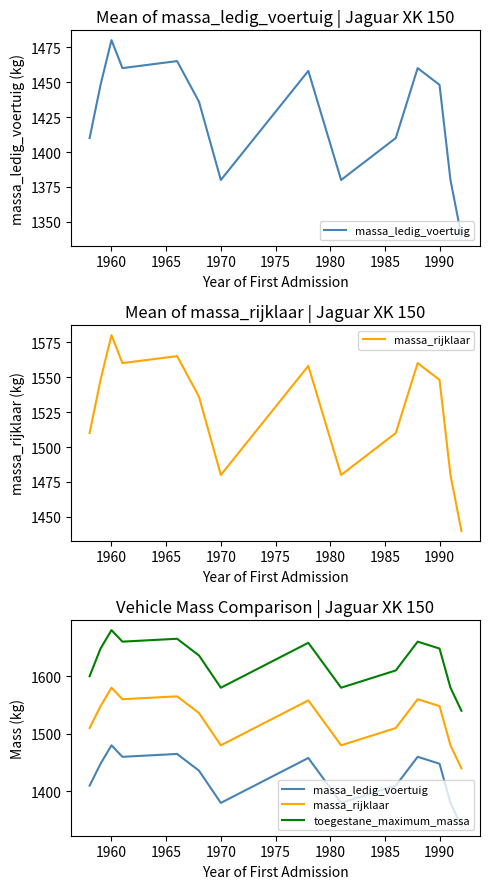

What is the value of the massa_rijklaar point at the 10th from the left?

1510